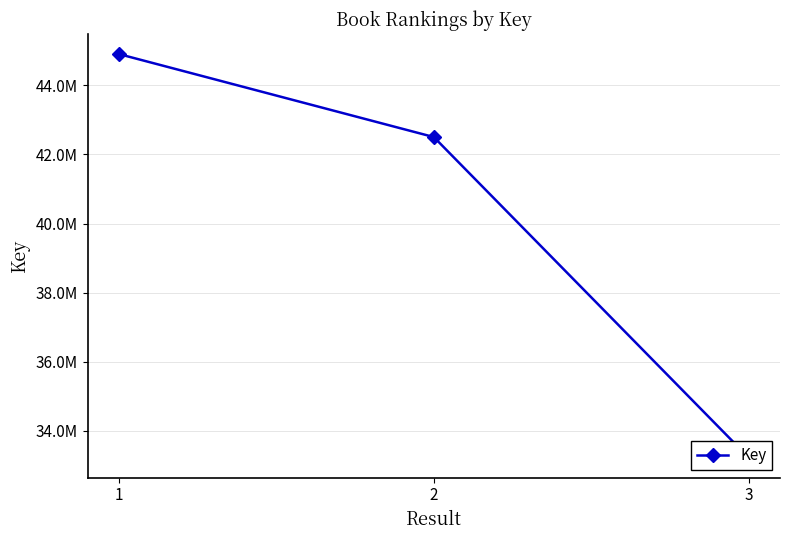

The value at 2 is 42504896. True or false?

True